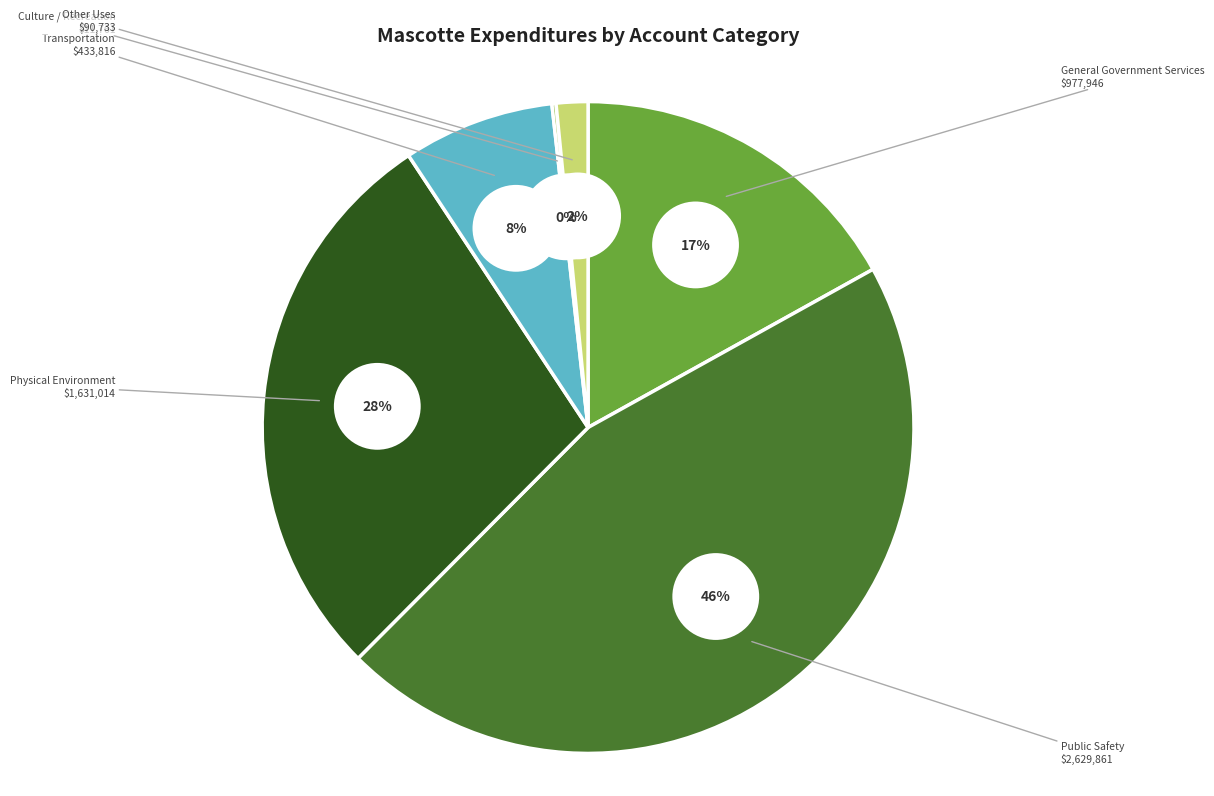

Does Transportation account for over 50% of the chart?

No